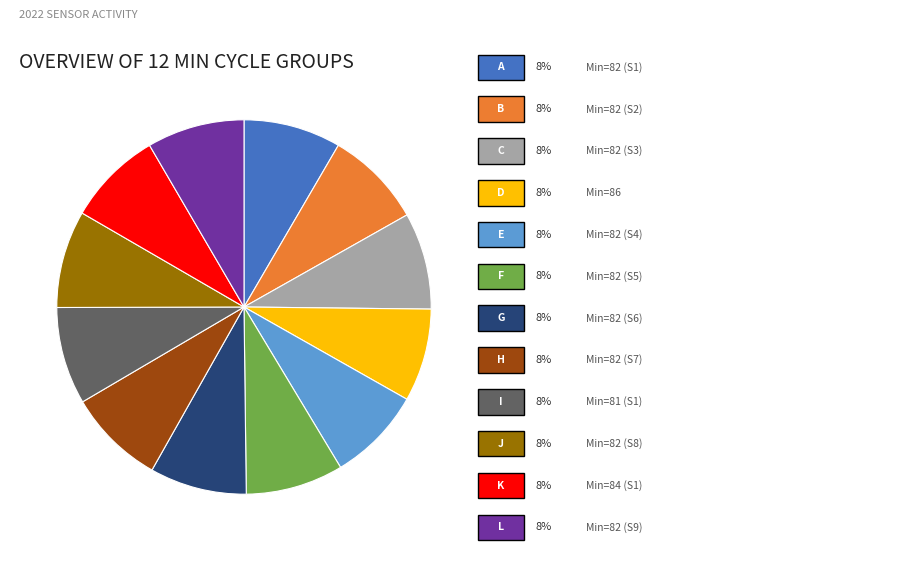

Does any single category account for the majority?

No